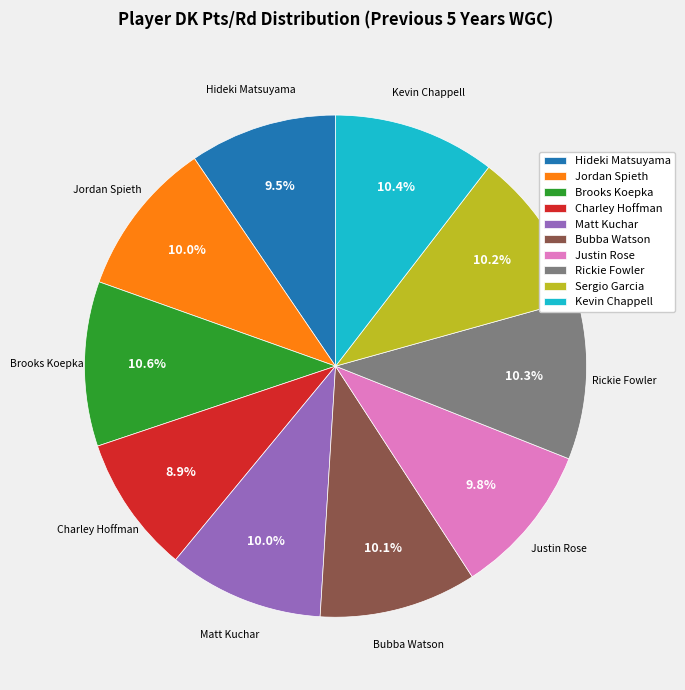

Does Rickie Fowler represent more than half of the total?

No